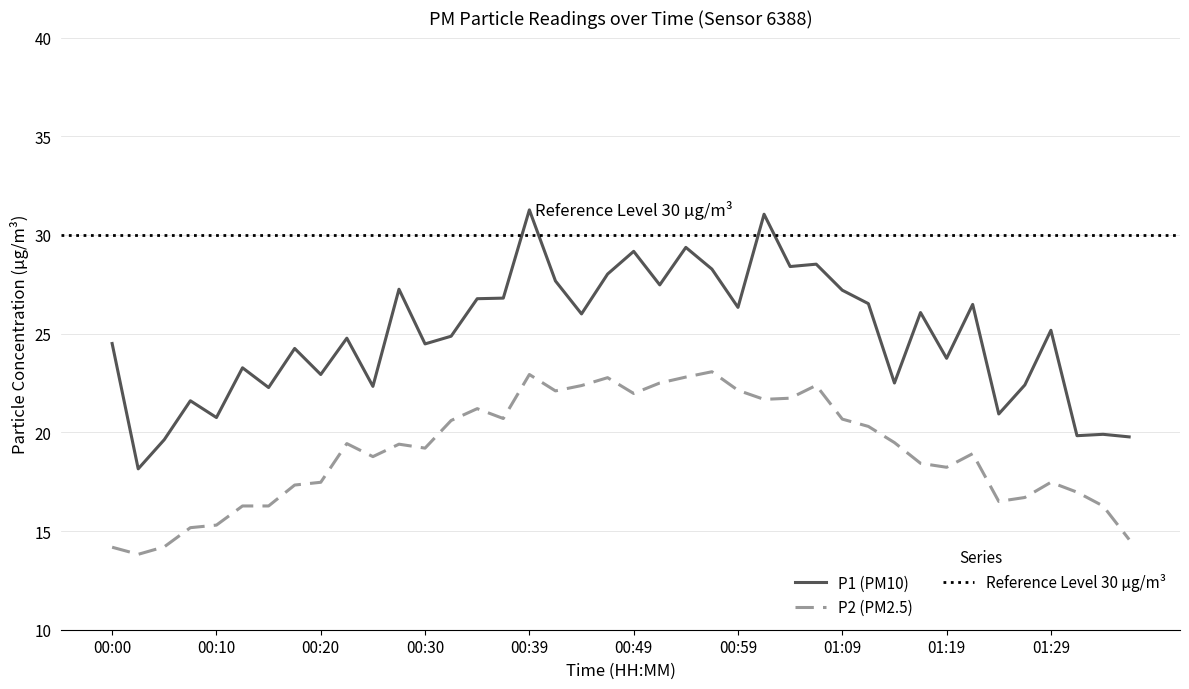

True or false: P2 and P1 intersect in this chart.

False